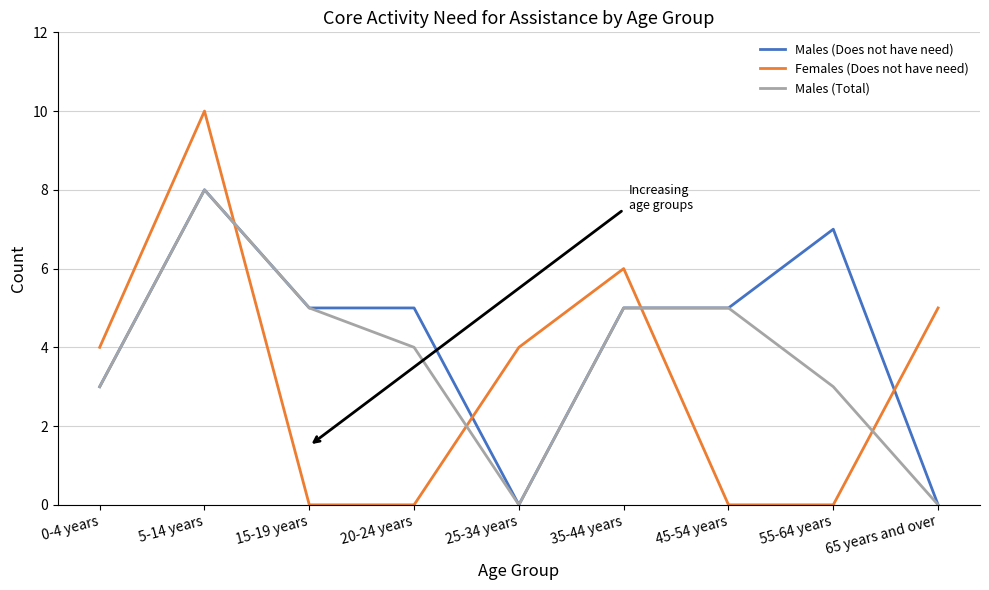

What is the difference between the highest and lowest values at 15-19 years?

5